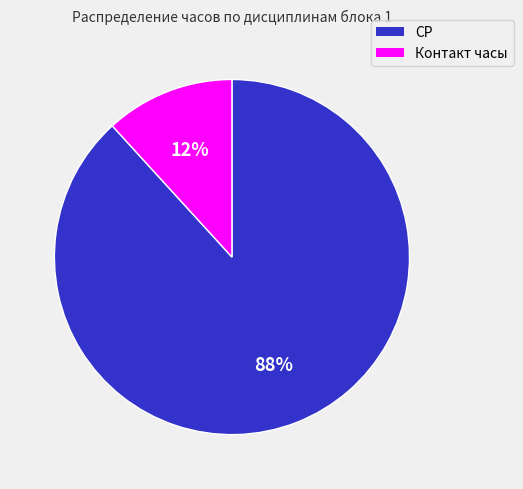

Which has a higher value, Контакт часы or СР?

СР